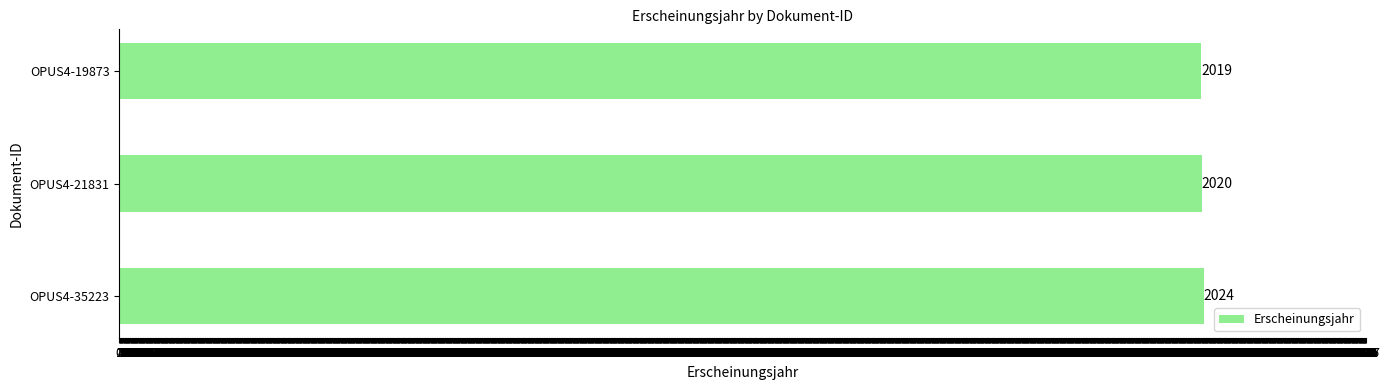

The chart shows a value of 563 at OPUS4-21831. True or false?

False